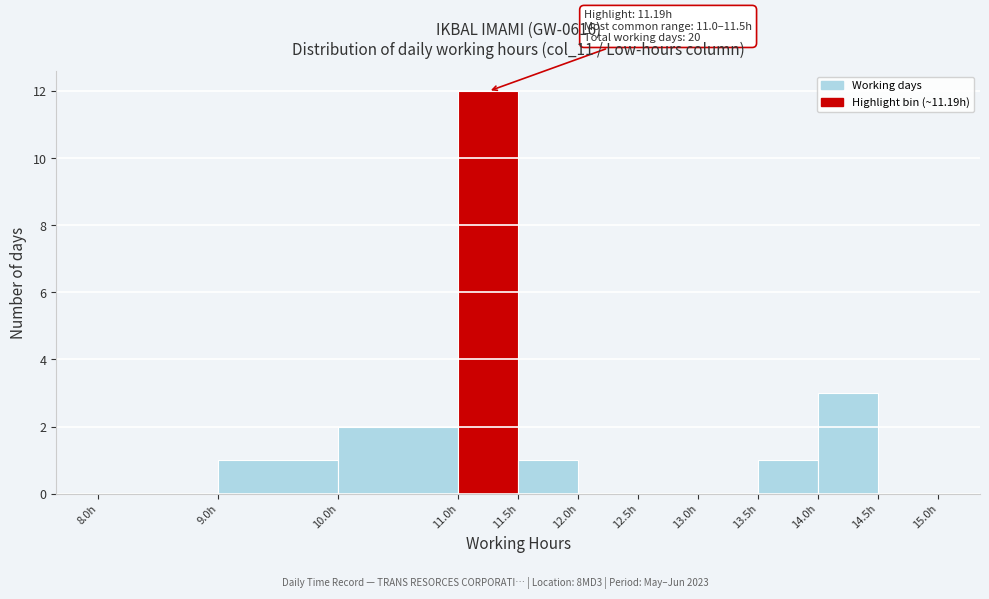

Which range on the x-axis has the tallest bar?

11.0 to 11.5